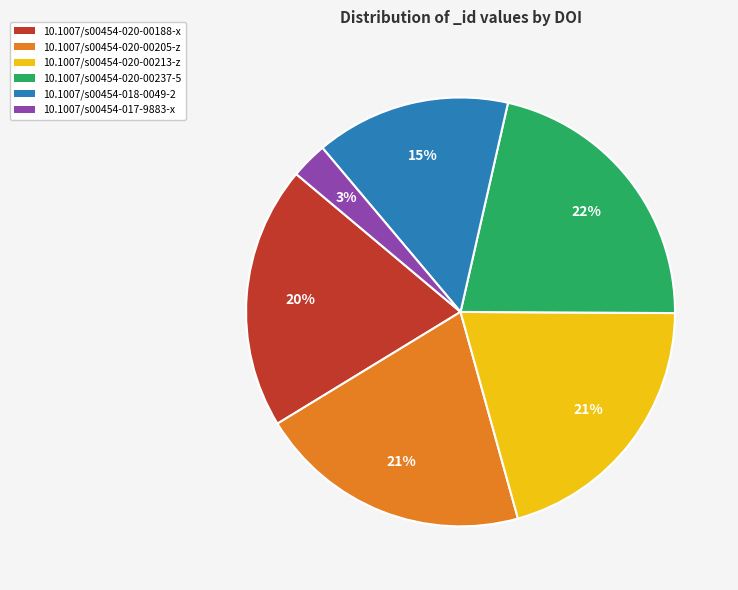

What percentage is the 10.1007/s00454-017-9883-x slice, to the nearest percent?

3%